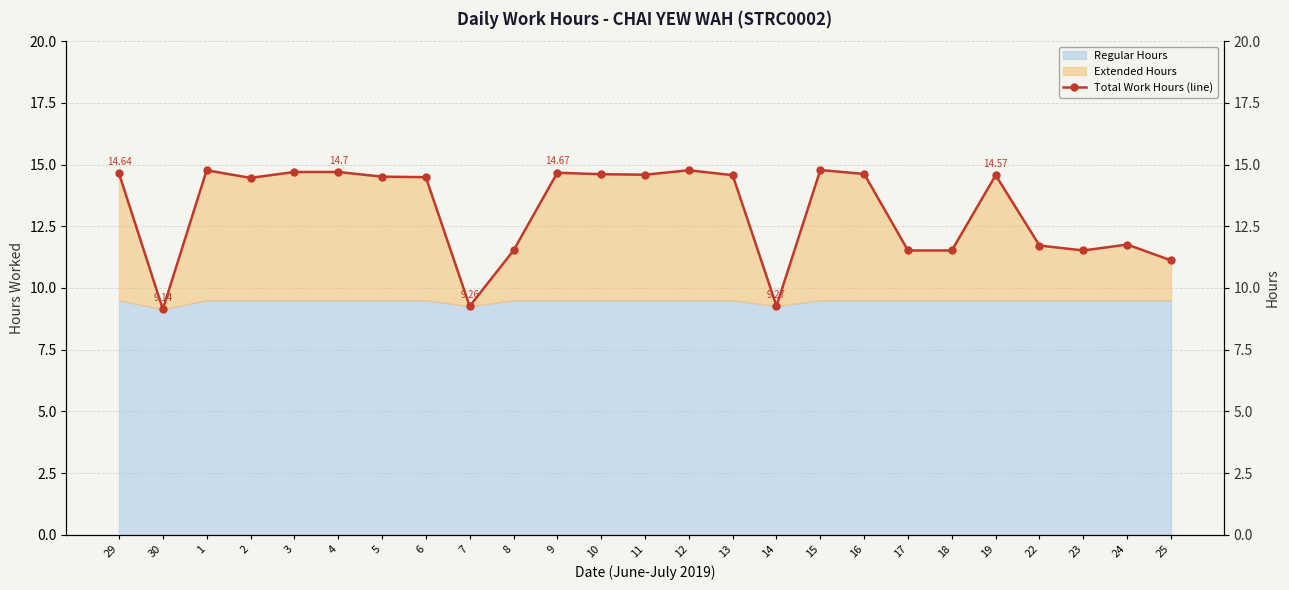

Approximately how many times larger is the value at 29 compared to 14?

1.6